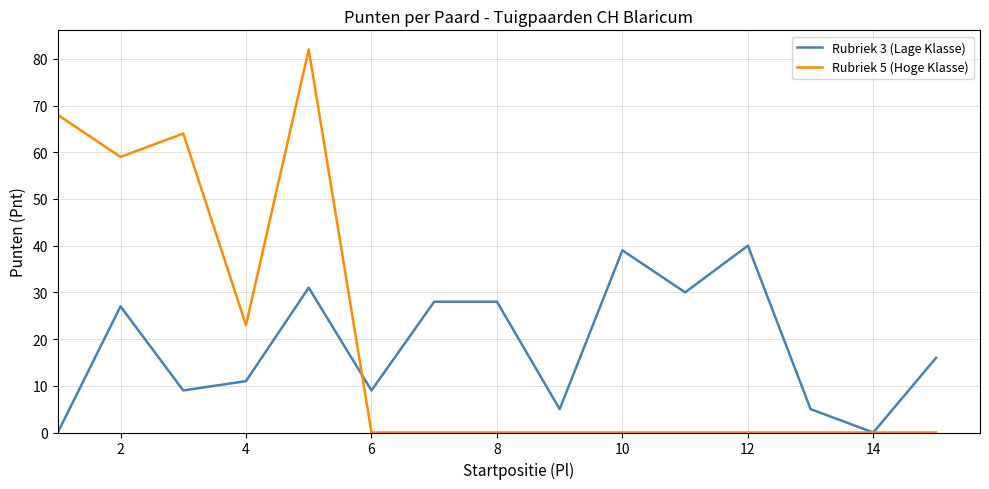

Does the chart display data point markers on the line(s)?

No